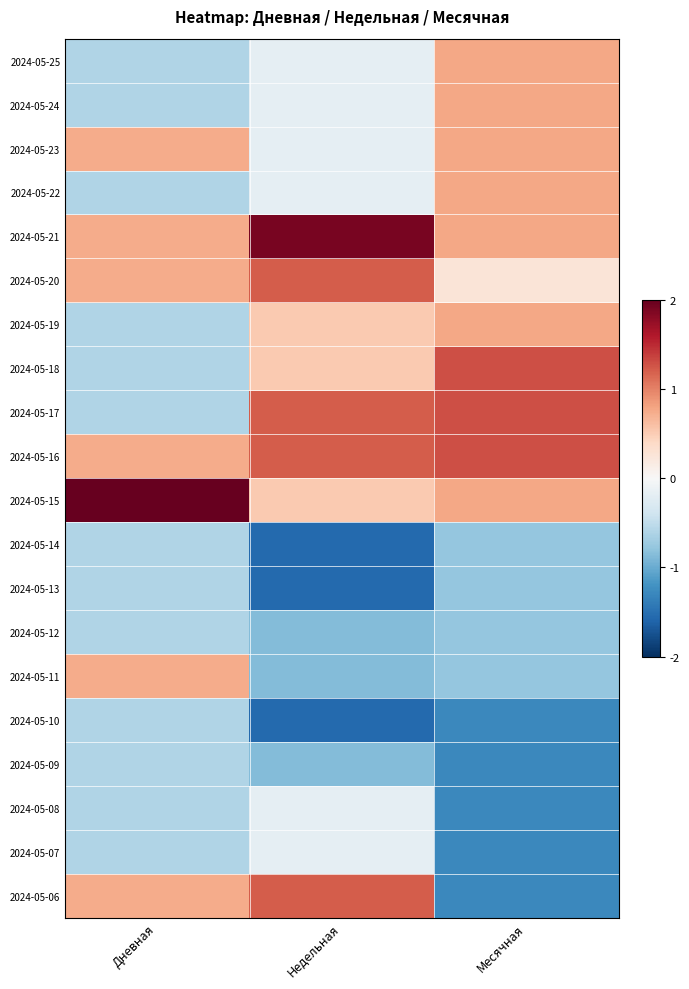

What is the difference between the highest and lowest values at Месячная?

2.6